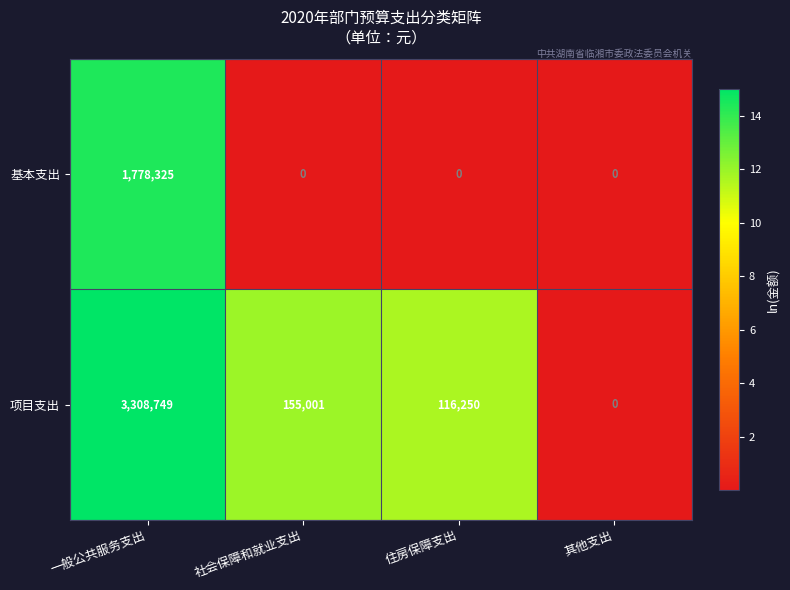

What is the difference between the second highest and second lowest values in the 项目支出 series?

38751